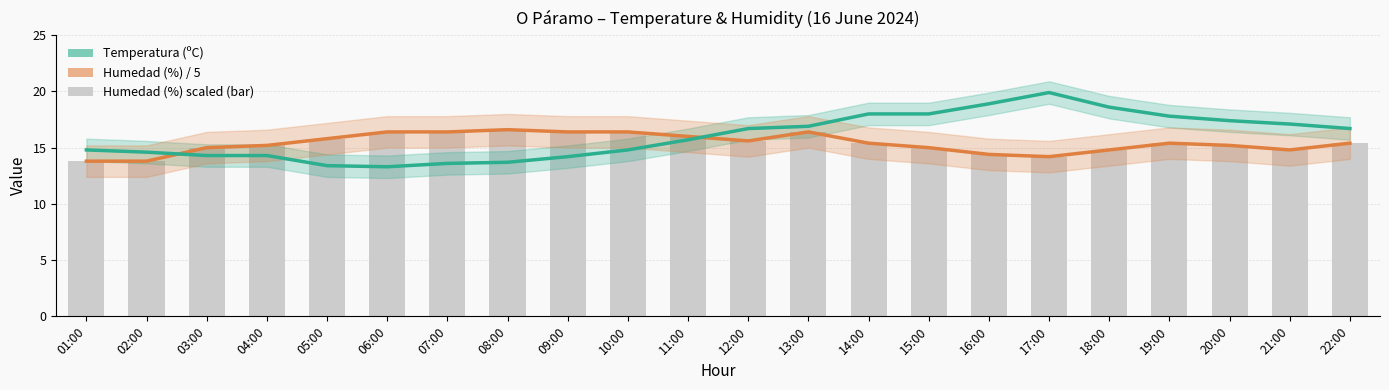

The value of Temperatura (ºC) at 14:00 is 18.0. True or false?

True